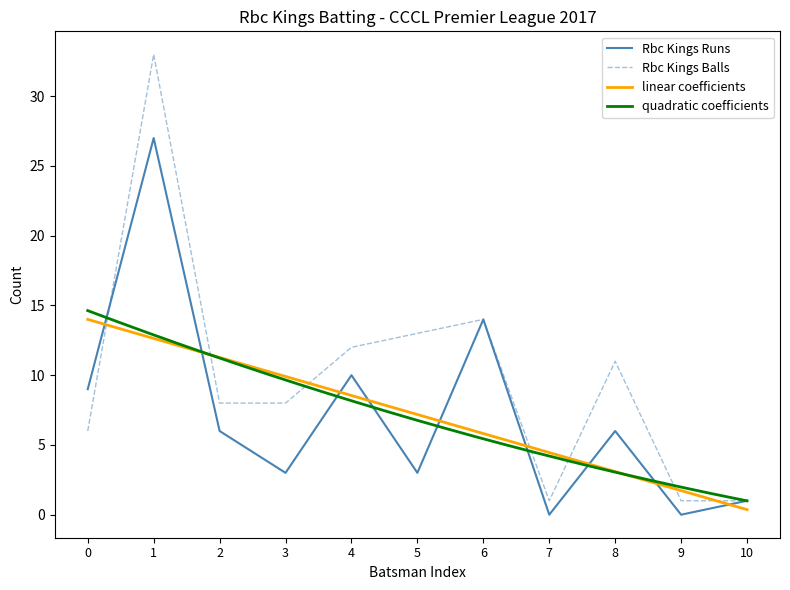

How many values in Rbc Kings Batting Runs are above zero?

9